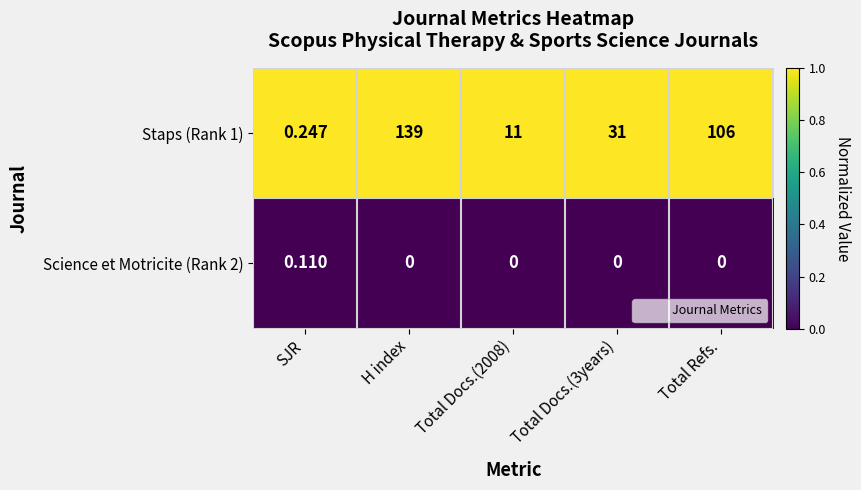

Where does the Staps (Rank 1) series first go above 31?

H index